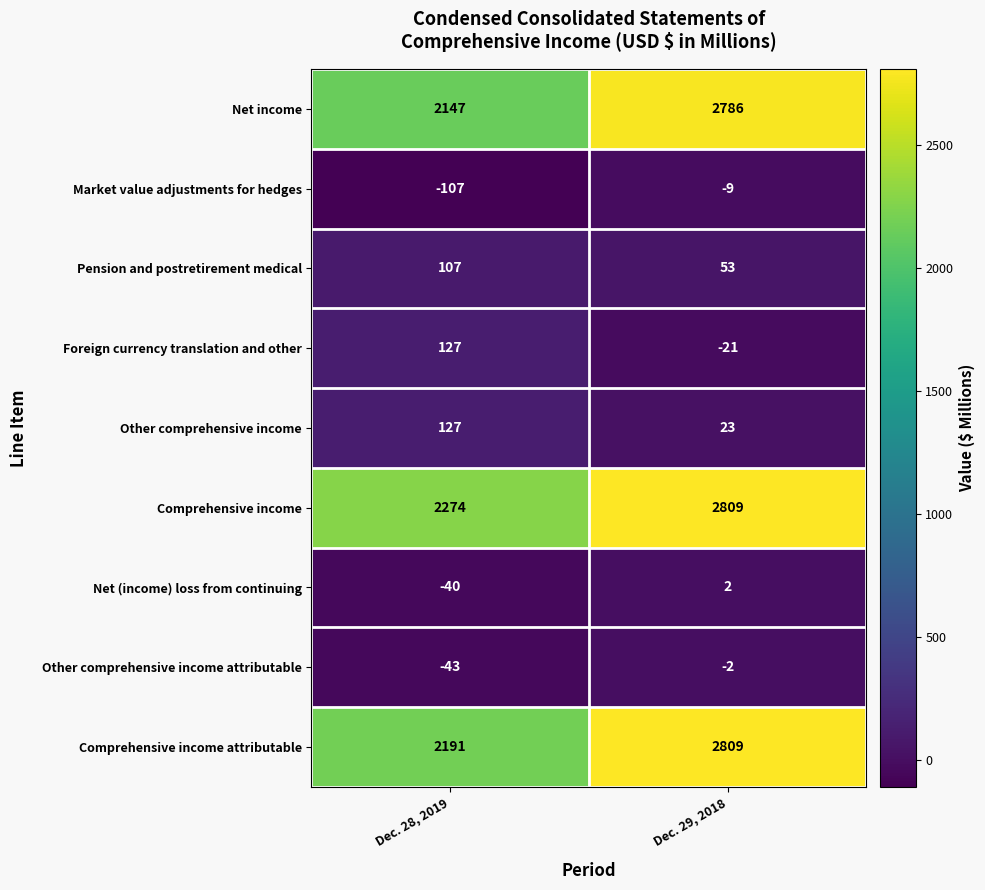

Reading left to right, transcribe all the data shown in this chart.

Net income: 2147	2786
Market value adjustments for hedges: -107	-9
Pension and postretirement medical: 107	53
Foreign currency translation and other: 127	-21
Other comprehensive income: 127	23
Comprehensive income: 2274	2809
Net (income) loss from continuing: -40	2
Other comprehensive income attributable: -43	-2
Comprehensive income attributable: 2191	2809